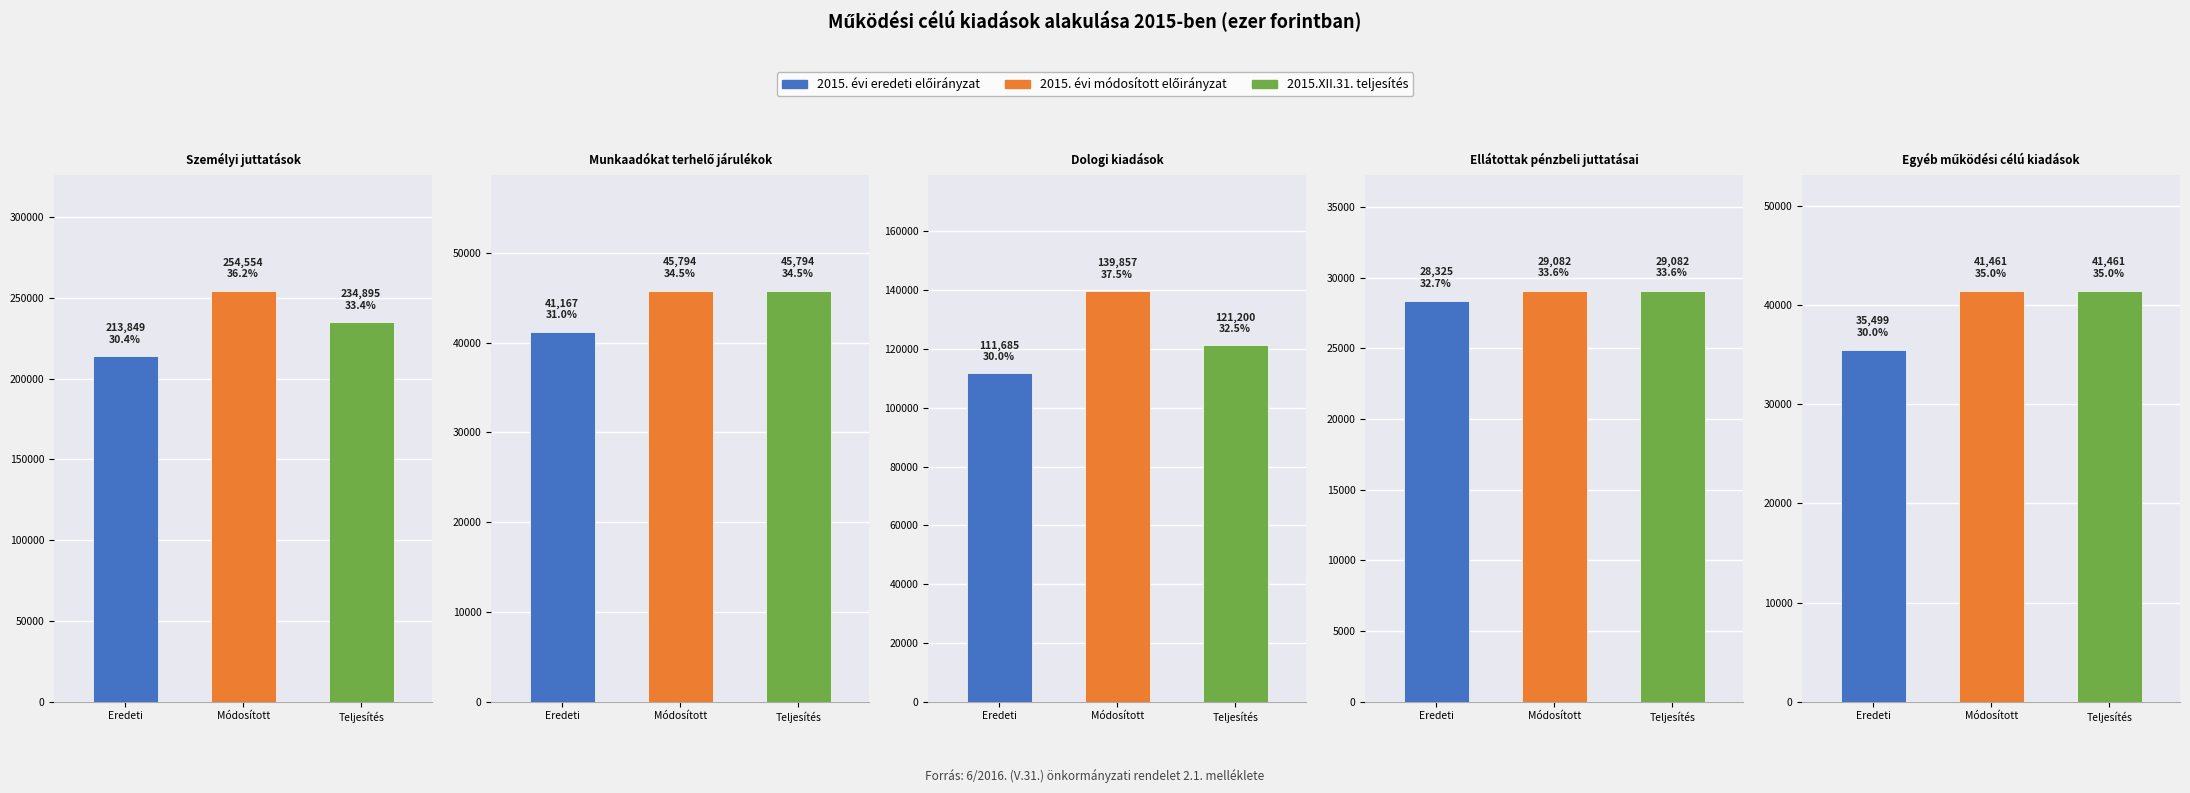

Which series has the largest total across all categories?

2015. évi módosított előirányzat